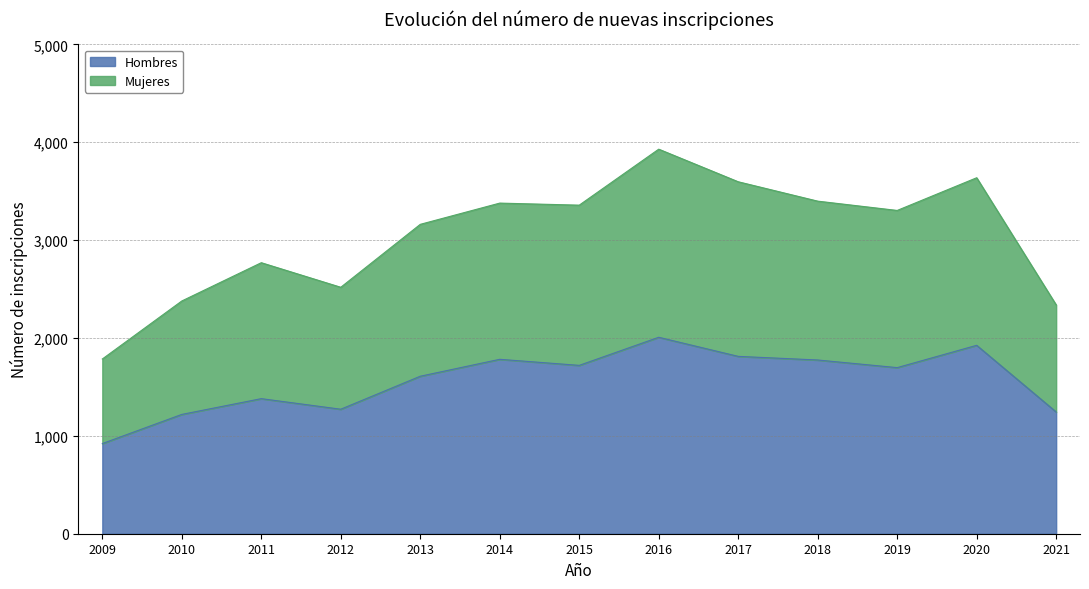

At which label does Hombres reach its minimum?

2009